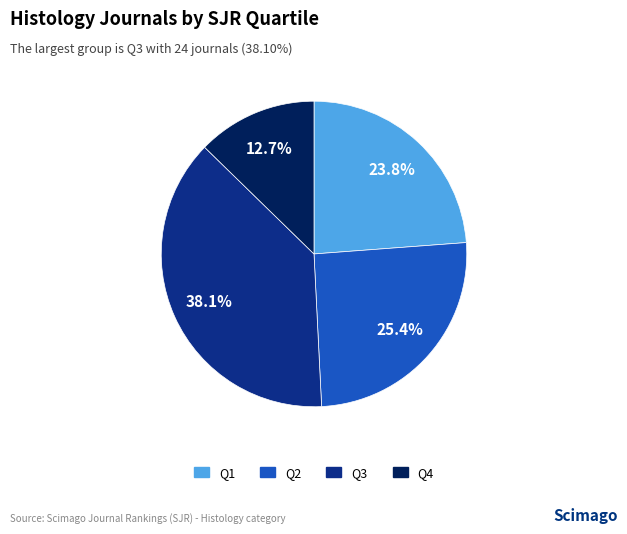

Which category has the biggest portion of the pie?

Q3